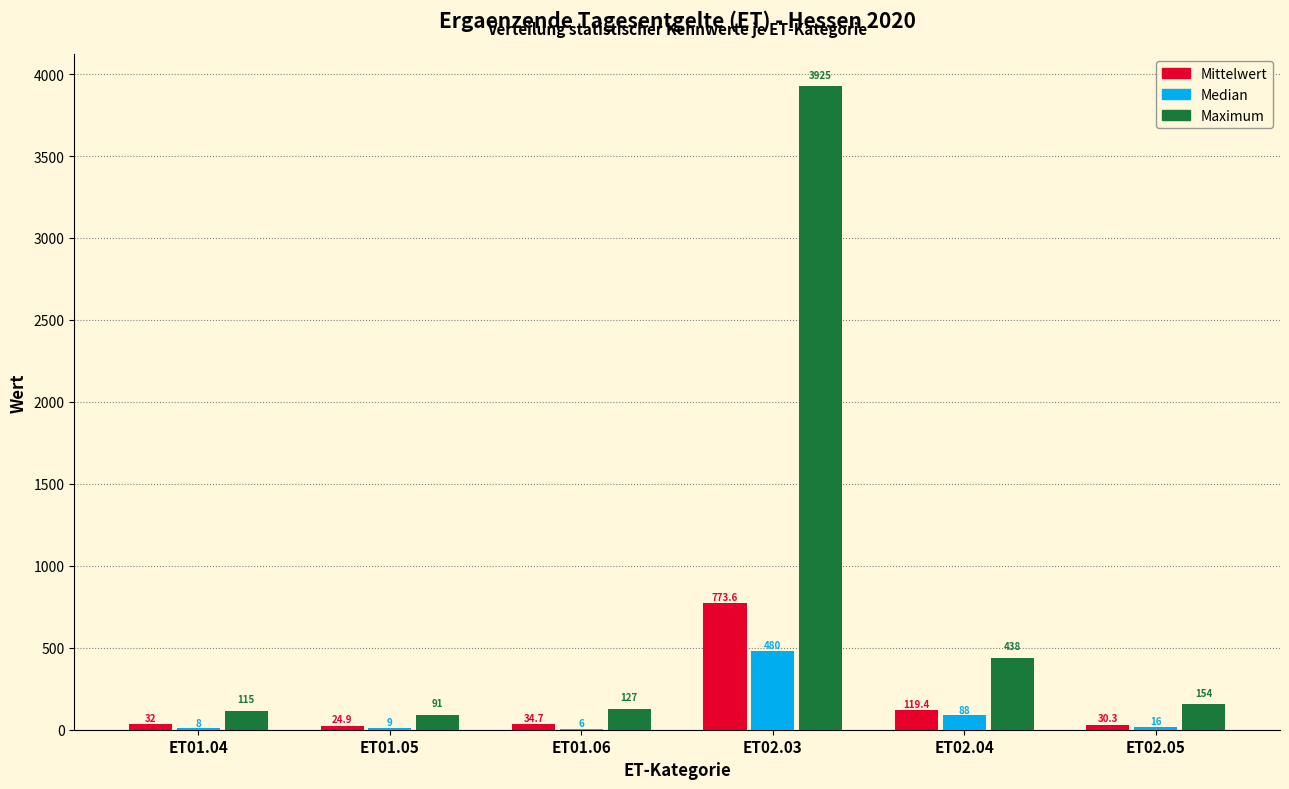

Reading left to right, what are all the values shown in this chart?

Mittelwert: ET01.04=32.0	ET01.05=24.9	ET01.06=34.7	ET02.03=773.6	ET02.04=119.4	ET02.05=30.3
Median: ET01.04=8.0	ET01.05=9.0	ET01.06=6.0	ET02.03=480.0	ET02.04=88.0	ET02.05=16.0
Maximum: ET01.04=115.0	ET01.05=91.0	ET01.06=127.0	ET02.03=3925.0	ET02.04=438.0	ET02.05=154.0